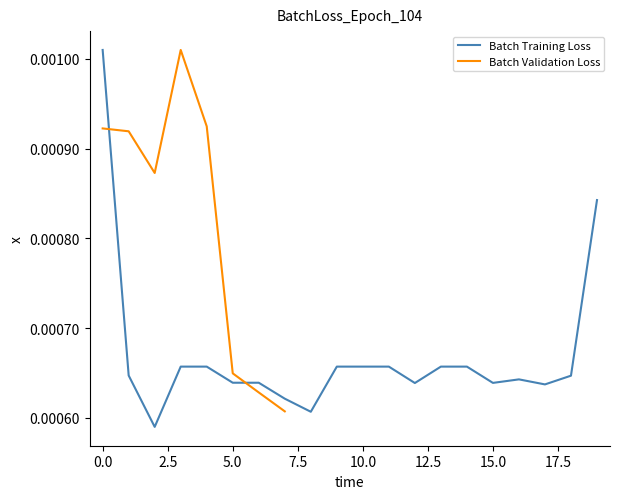

Rank the categories by value from highest to lowest.

0, 19, 3, 4, 9, 10, 11, 13, 14, 1, 18, 16, 5, 6, 15, 12, 17, 7, 8, 2